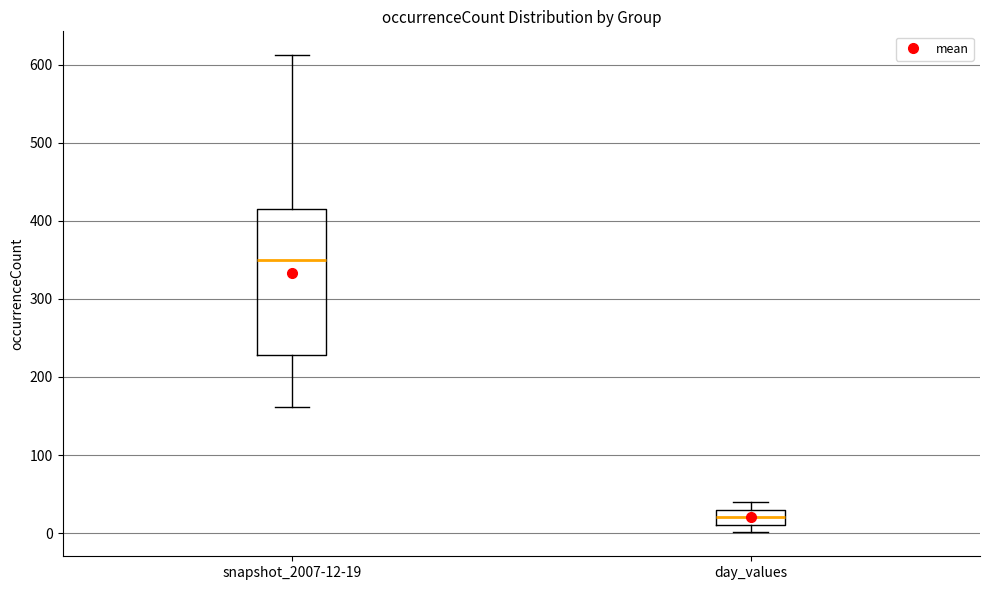

Reading left to right, transcribe this box plot: for each box, give where its median line is, the range the box spans, and where its two whiskers end, as read against the y-axis. The values are not printed on the chart, so give them approximately, as read against the axis.

snapshot_2007-12-19: median 350, box 230 to 410, whiskers 160 to 610
day_values: median 20, box 10 to 30, whiskers 0 to 40